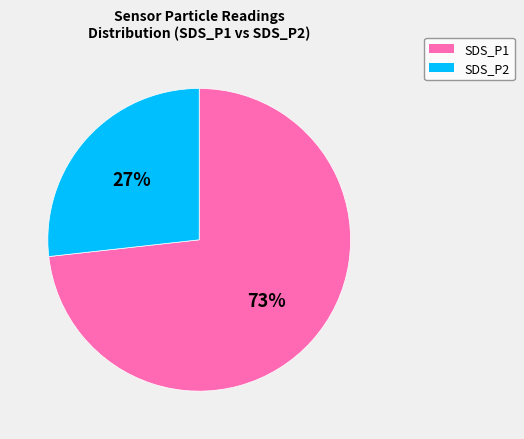

Is there a majority slice in this chart?

Yes